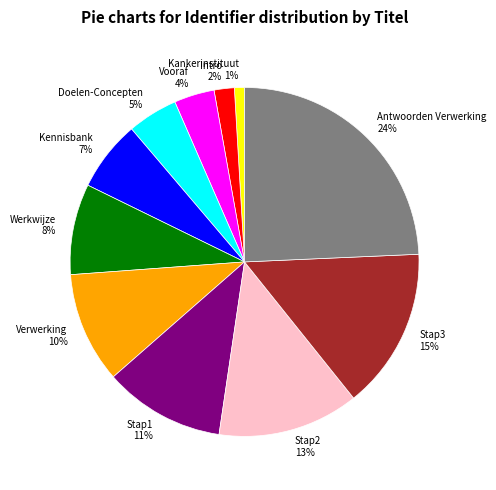

To the nearest percent, what percentage of the pie is Intro?

2%